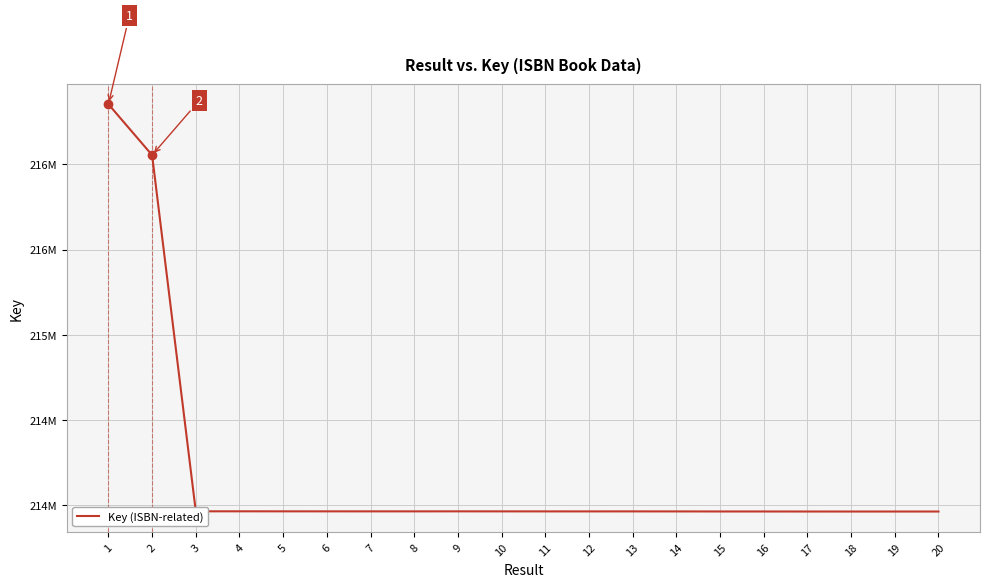

Does the chart display data point markers on the line(s)?

No